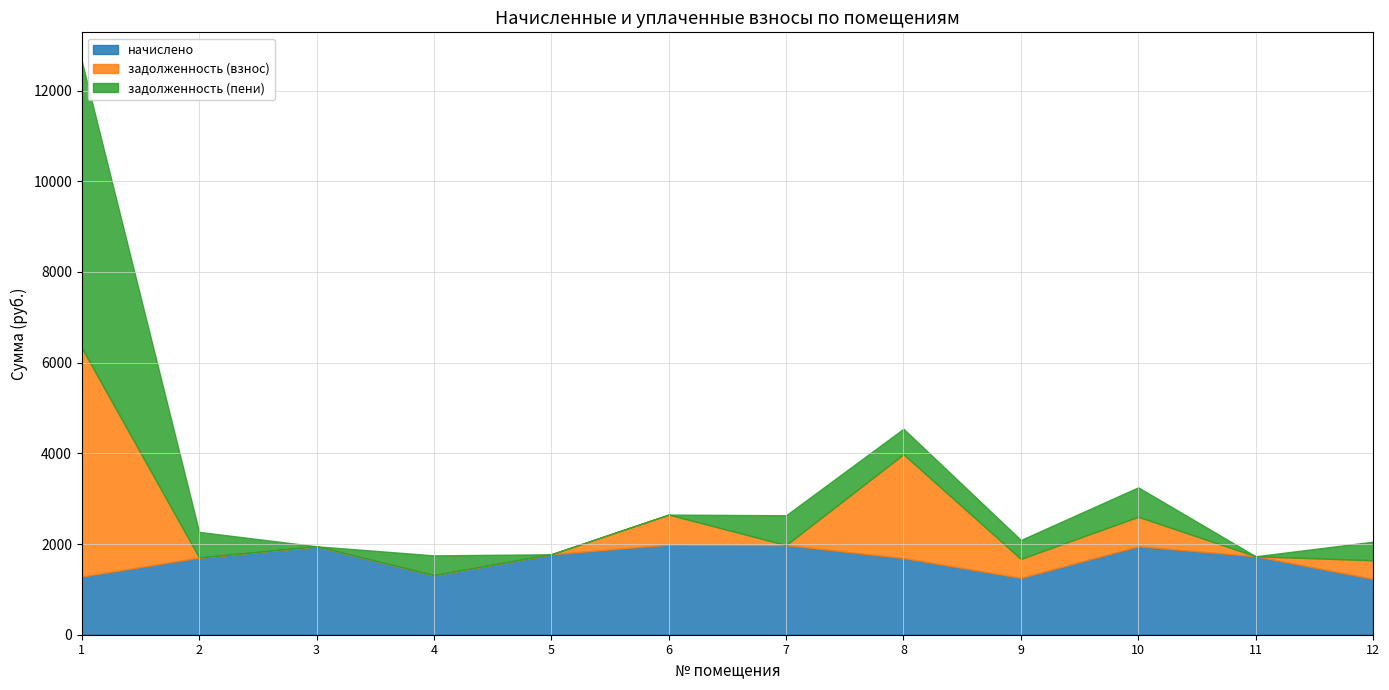

How many interior local valleys does the начислено series have?

2